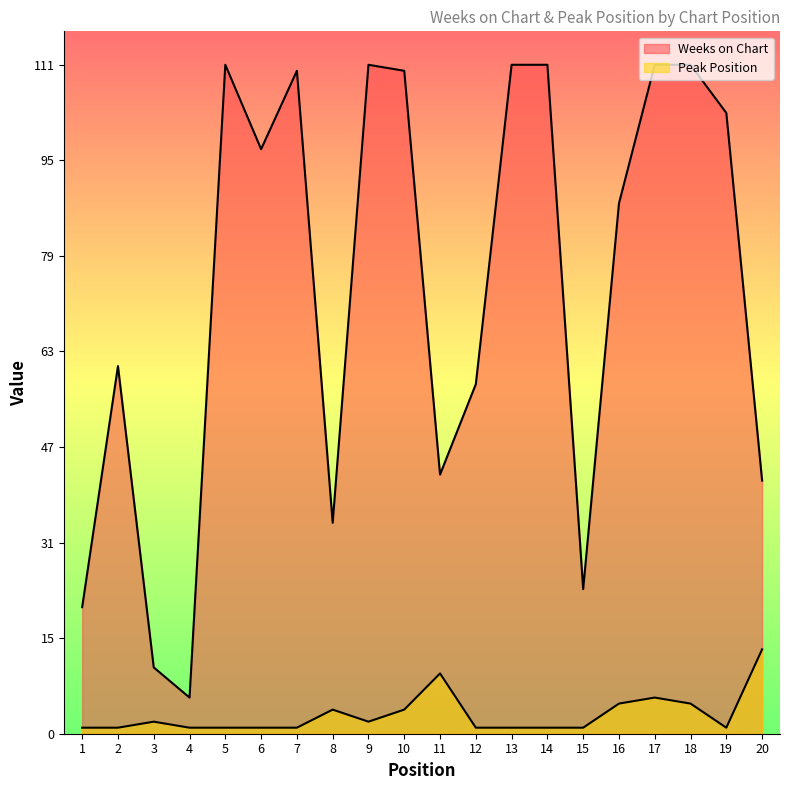

True or false: Weeks on Chart and Peak Position cross at least once.

False